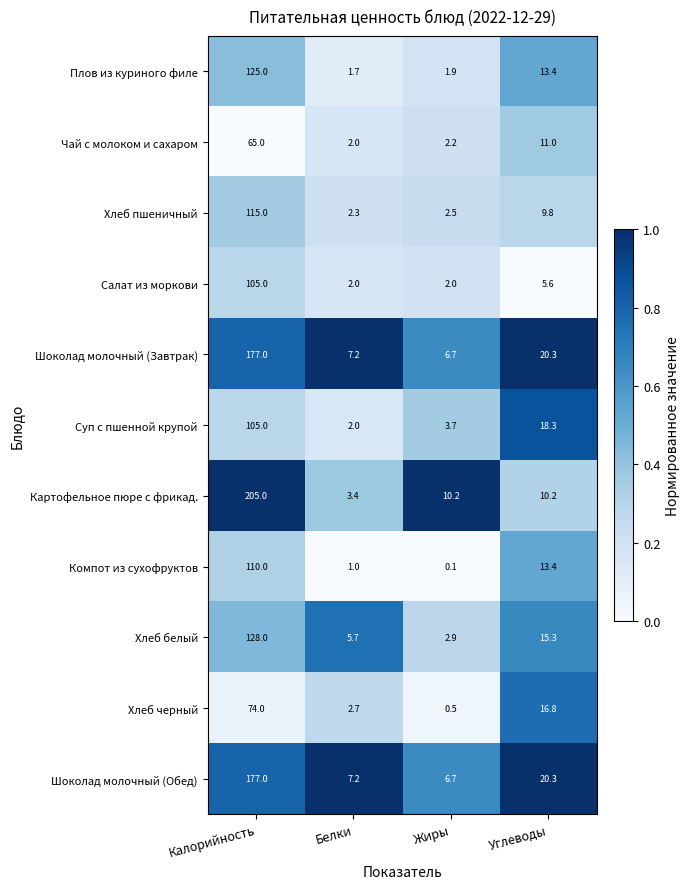

What is the average value of the Чай с молоком и сахаром series?

20.1